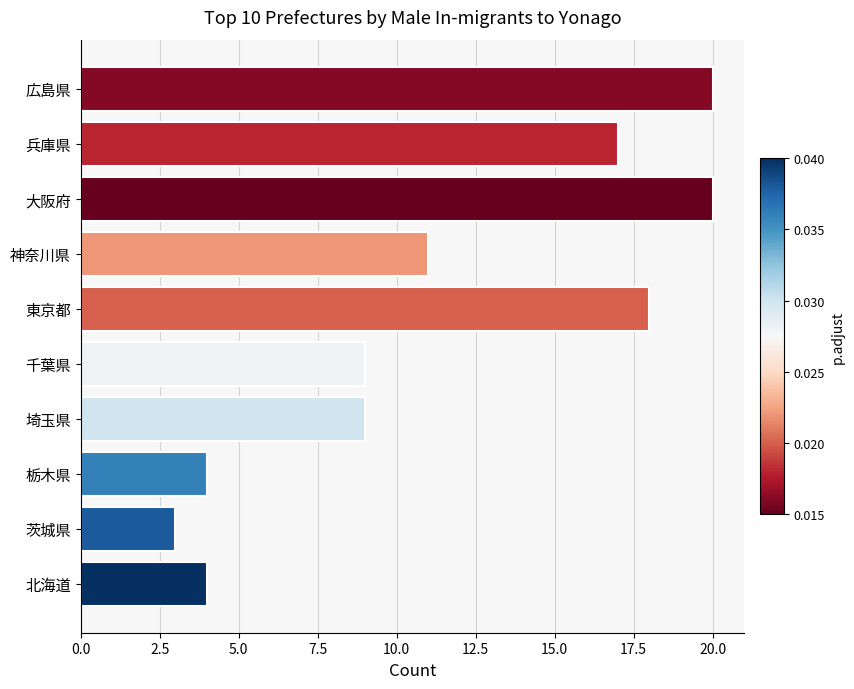

What is the difference between the maximum and second lowest values?

16